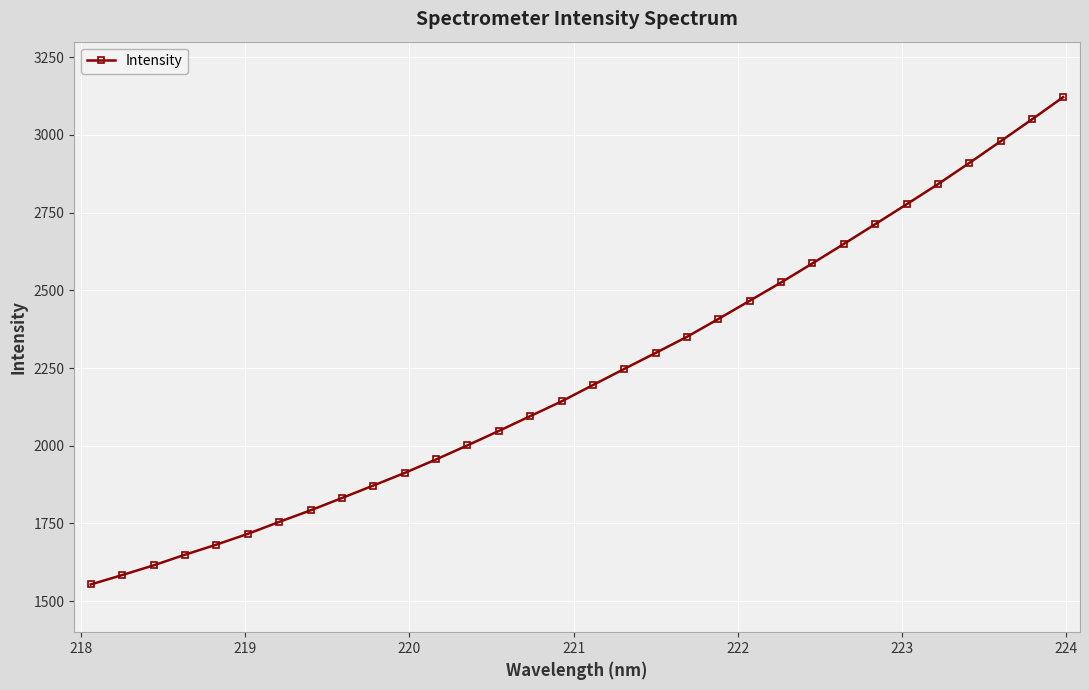

What is the difference between the maximum and minimum values?

1568.0